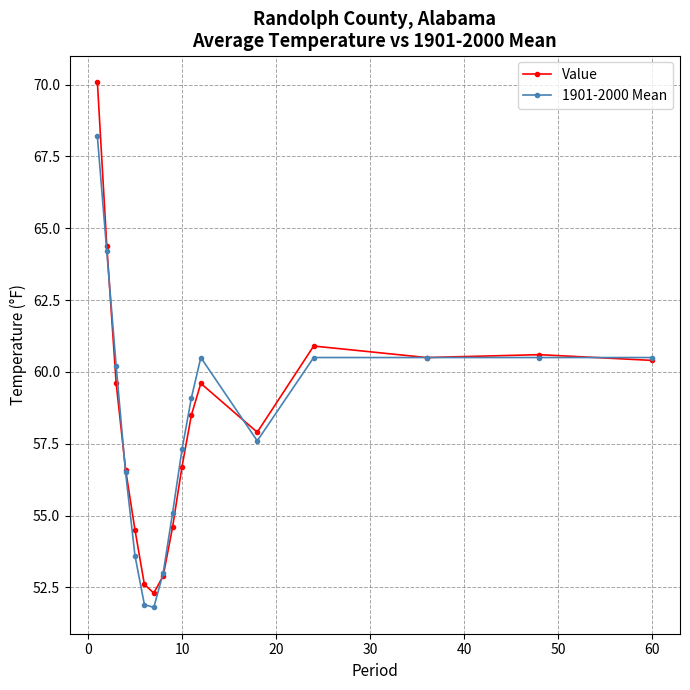

Which series has the widest spread of values?

Value